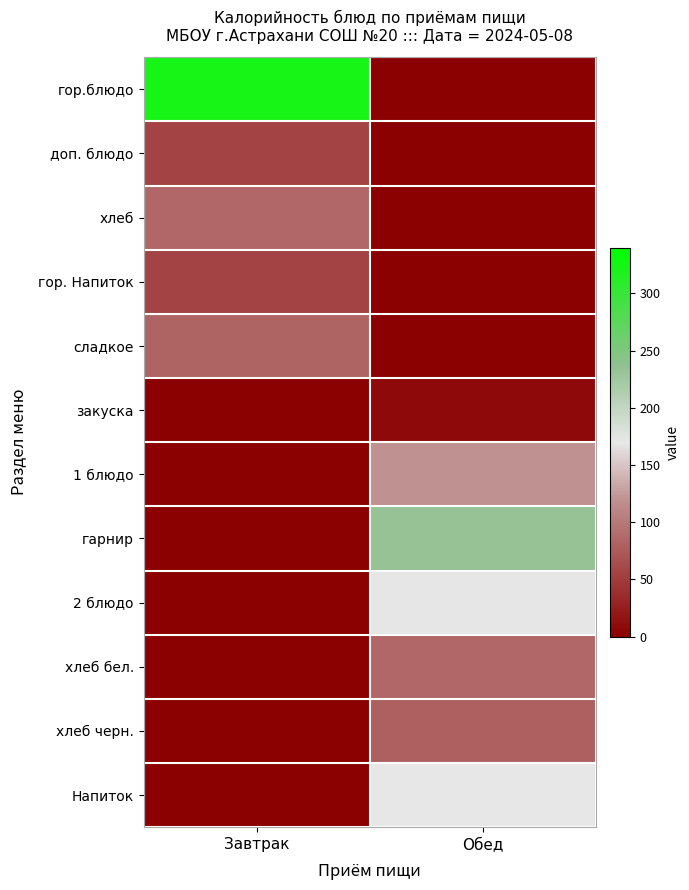

How many categories are shown in the chart?

2